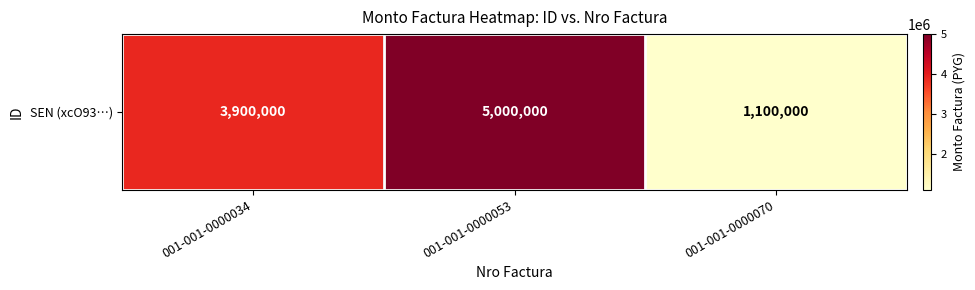

Is it true that the value at 001-001-0000070 is 273763?

False